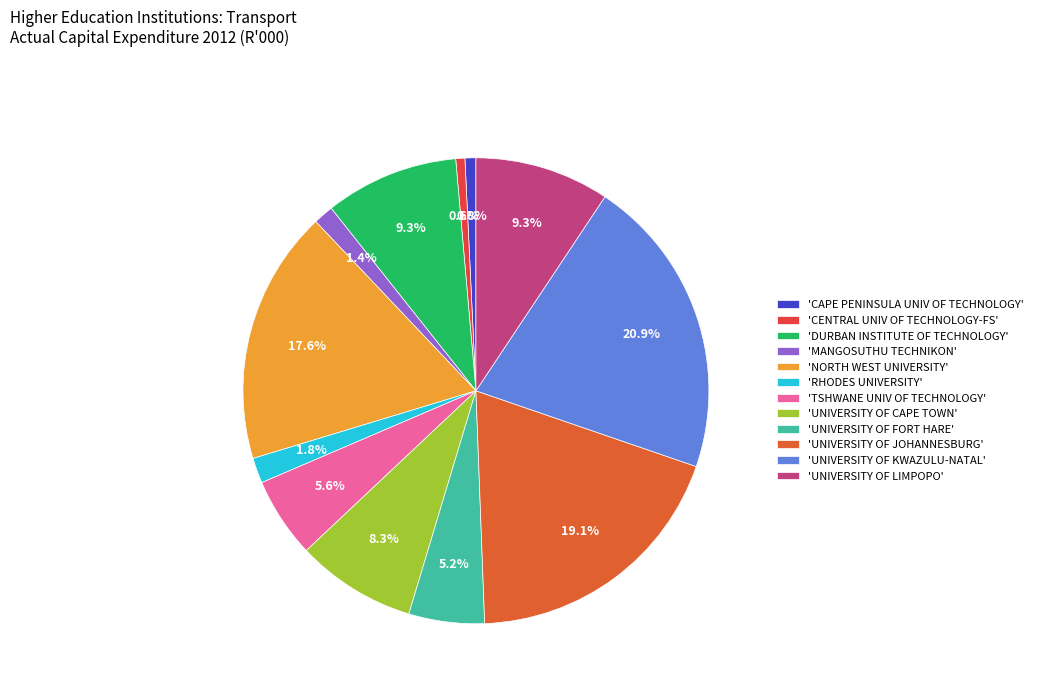

How many slices are in this pie chart?

12